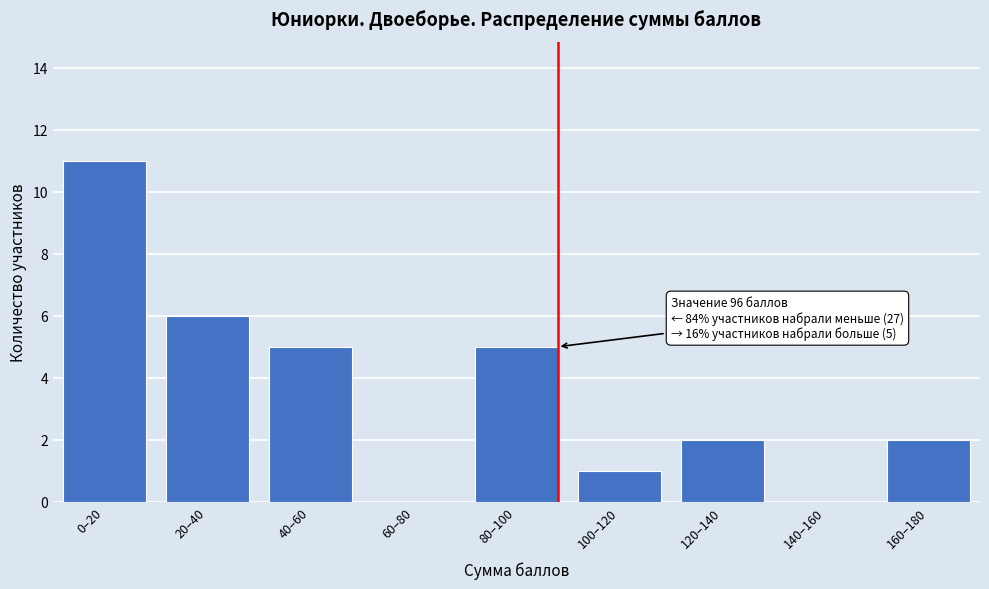

Reading left to right, what are all the values shown in this chart?

0–20=11	20–40=6	40–60=5	60–80=0	80–100=5	100–120=1	120–140=2	140–160=0	160–180=2